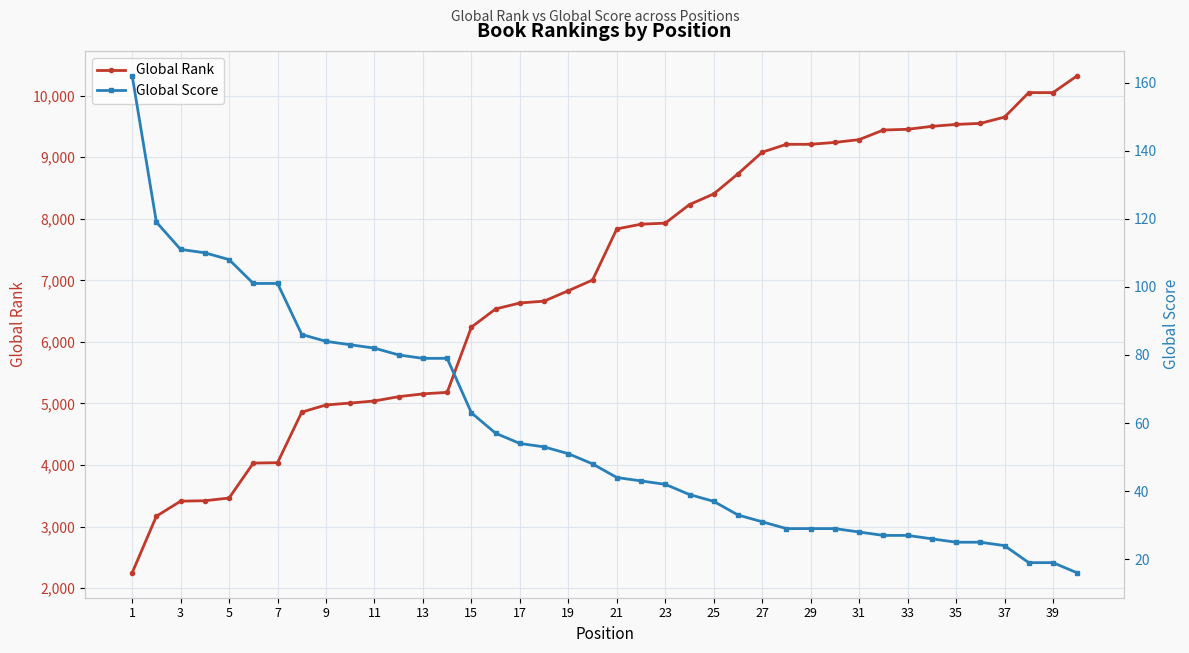

List the series in order of their peak value, lowest first.

Global Score, Global Rank